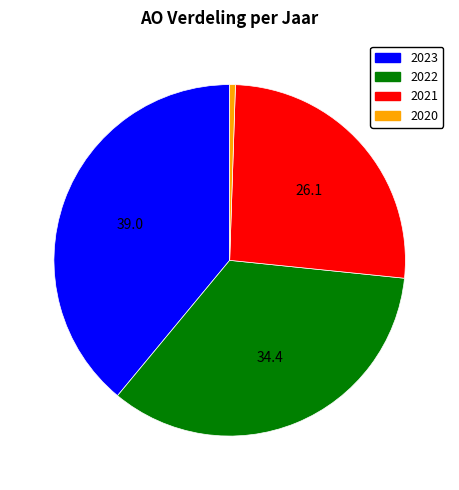

Is there a majority slice in this chart?

No